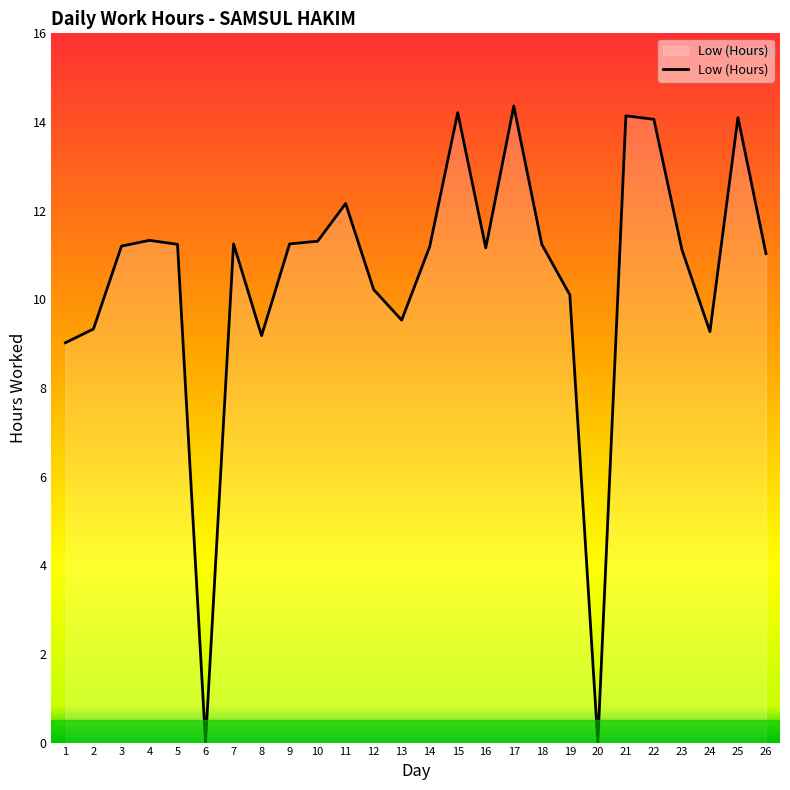

Read the value at 3.

11.2